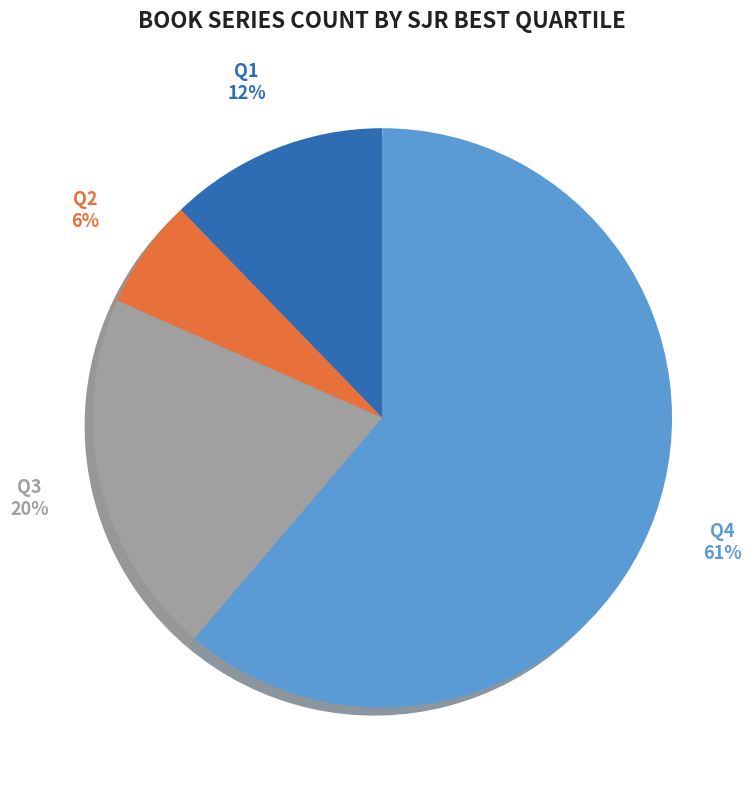

What percentage is NOT represented by Q2?

93.9%